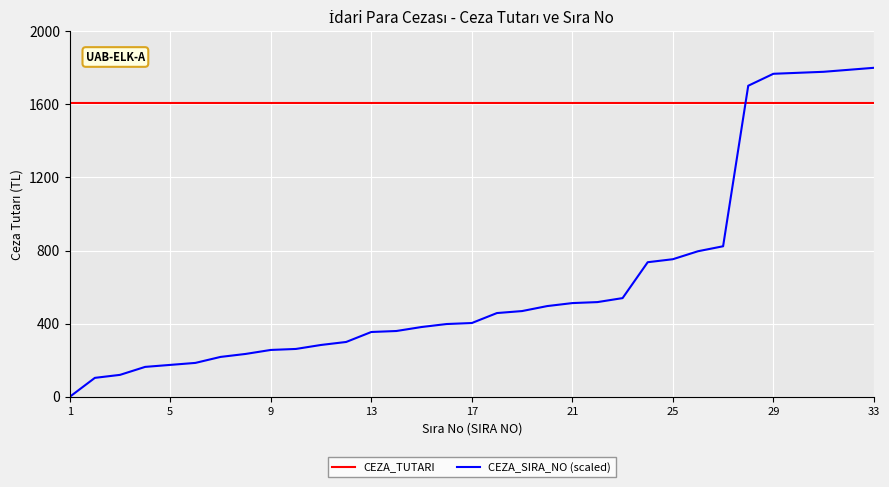

List the series in order of their peak value, highest first.

CEZA_SIRA_NO (scaled), CEZA_TUTARI